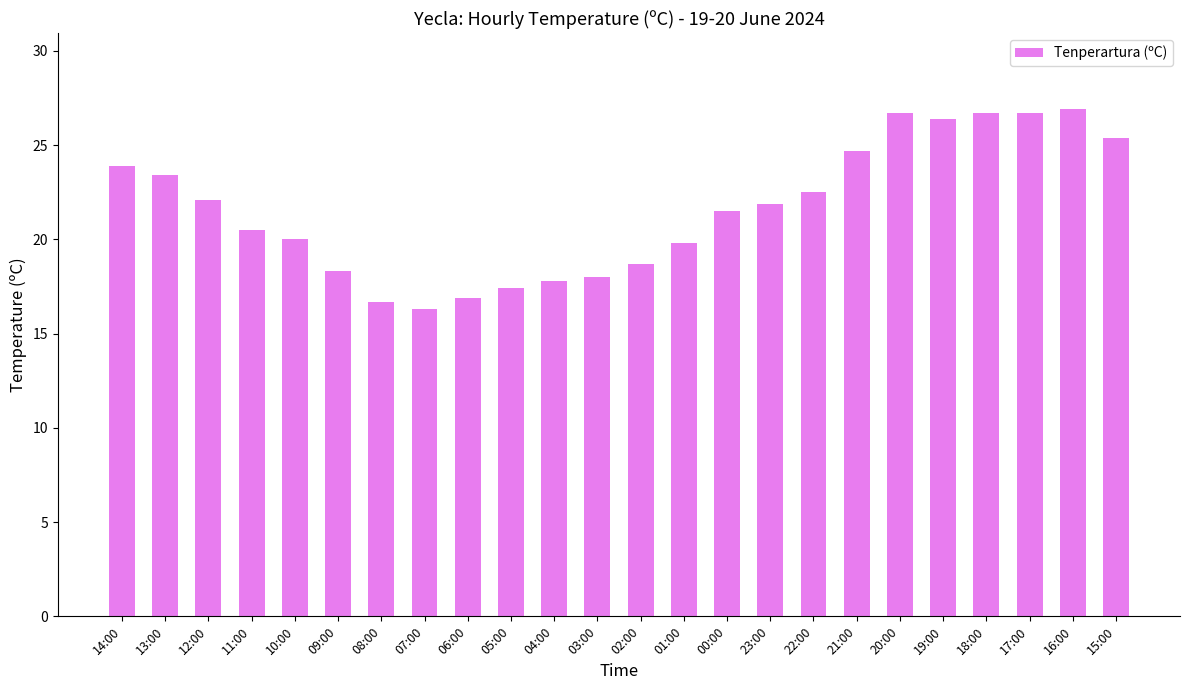

How many series are shown in this chart?

1